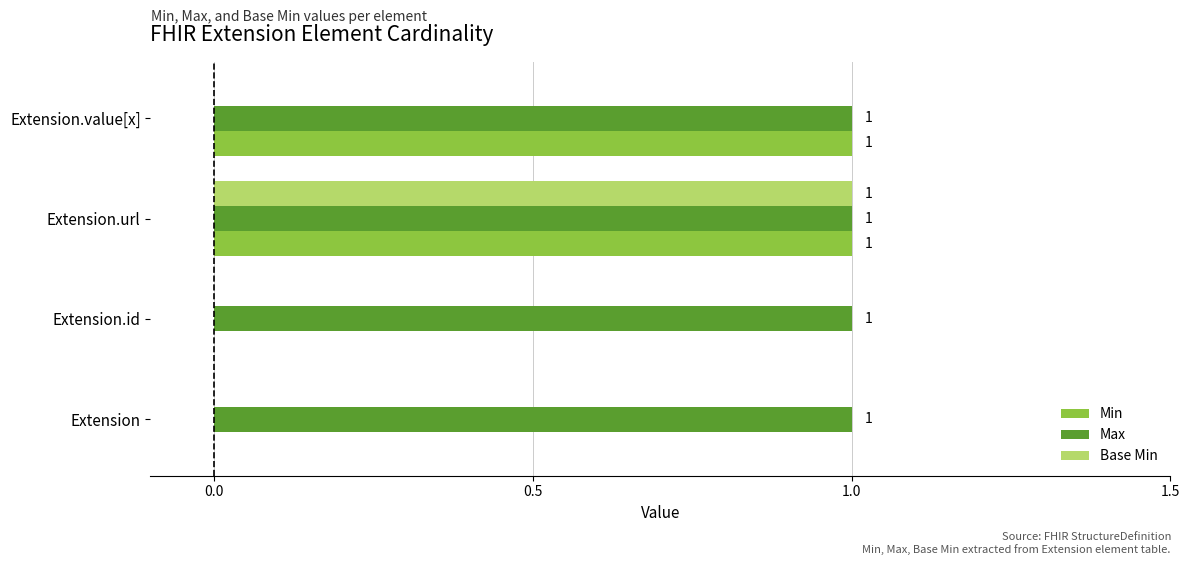

True or false: Min has a value of 1 at Extension.value[x].

True